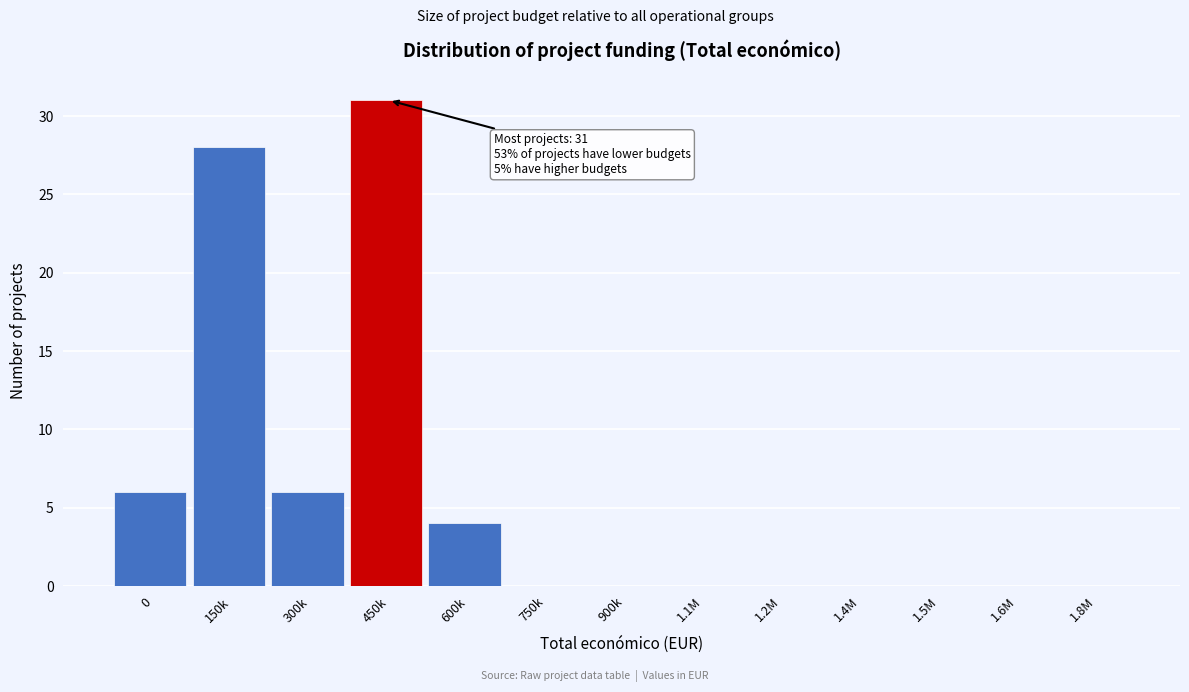

Reading right to left, extract all data points from this chart.

1.8M=0	1.6M=0	1.5M=0	1.4M=0	1.2M=0	1.1M=0	900k=0	750k=0	600k=4	450k=31	300k=6	150k=28	0=6